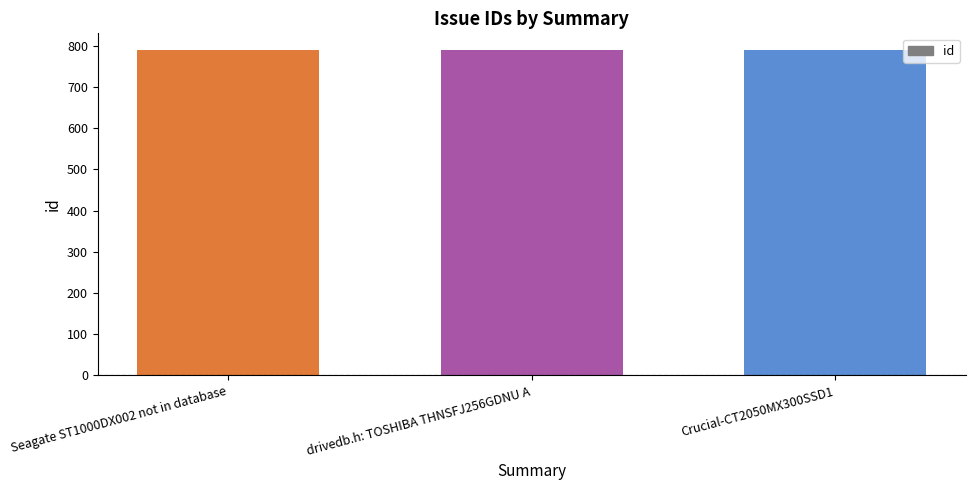

What is the ratio of the value at Seagate ST1000DX002 not in database to the value at Crucial-CT2050MX300SSD1?

1.0